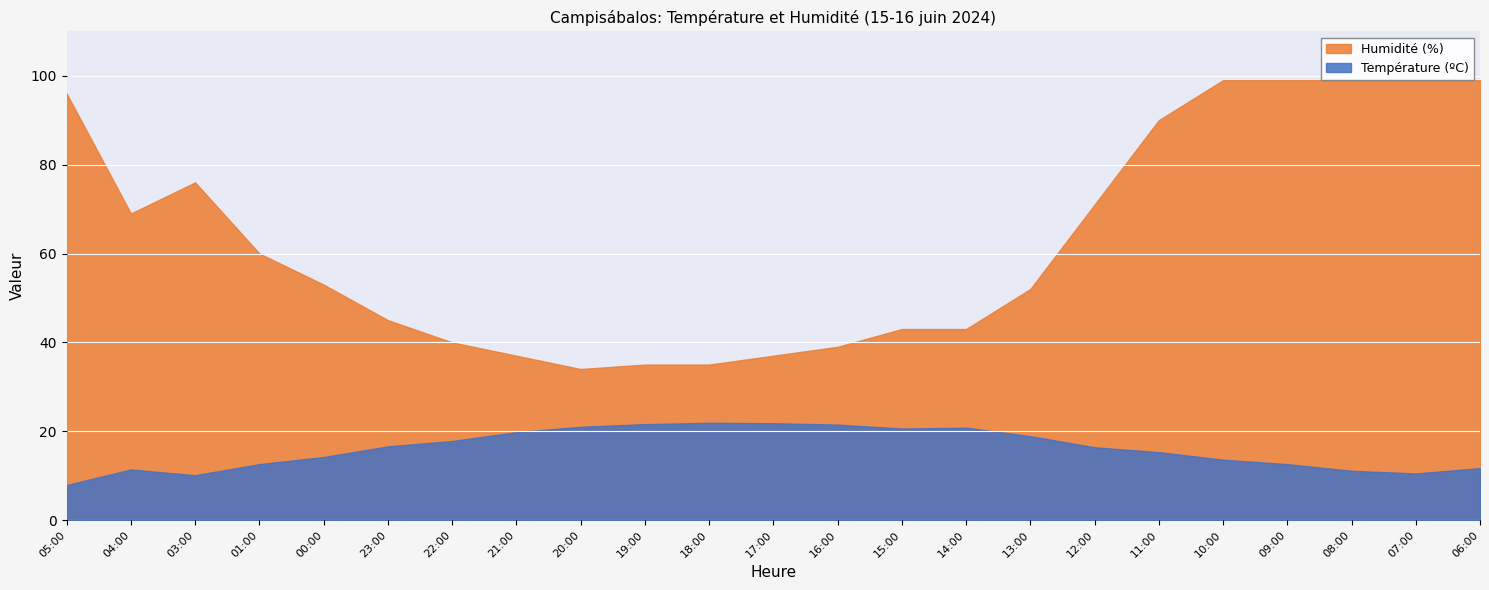

What is the total value across all series at 07:00?

109.5